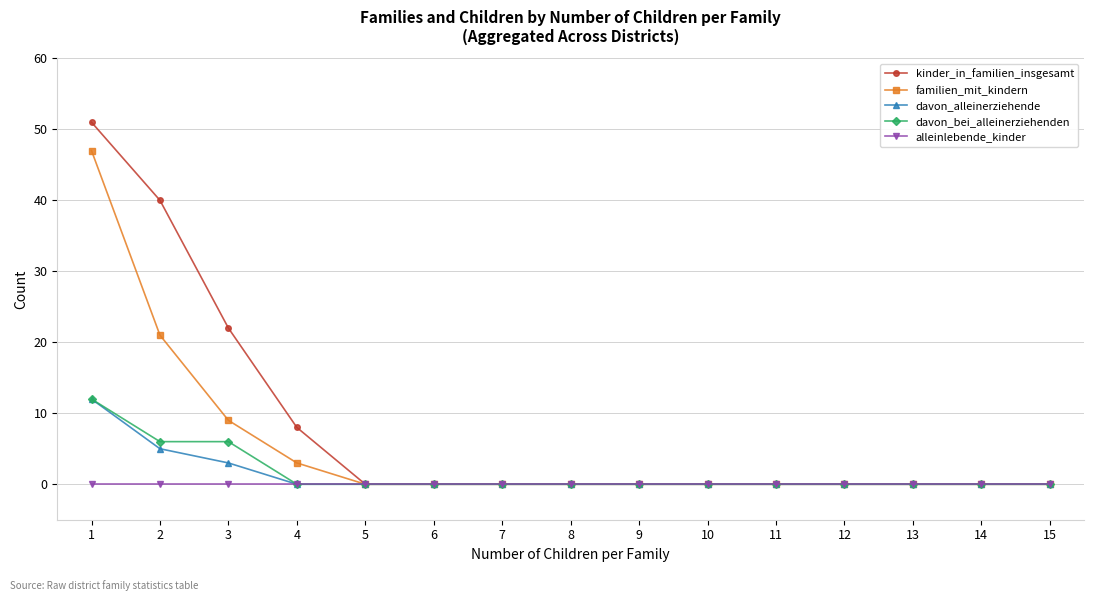

Does the chart display data point markers on the line(s)?

Yes